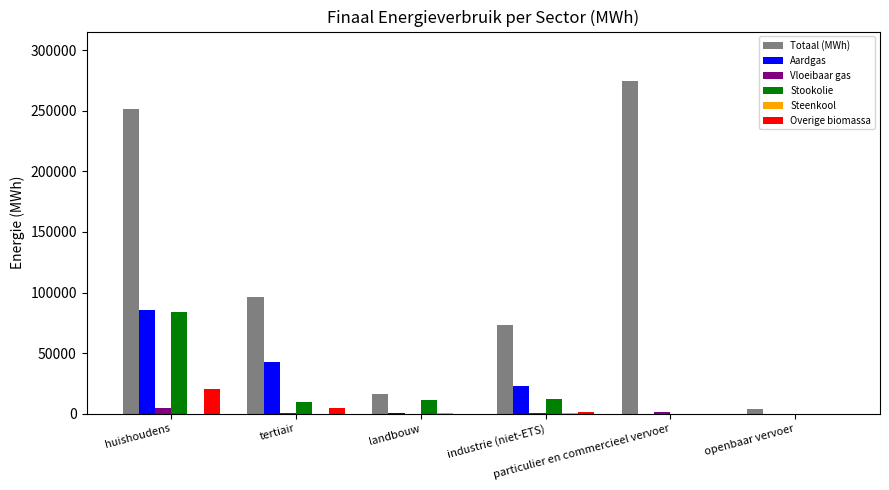

What is the sum of all Vloeibaar gas values?

6844.9